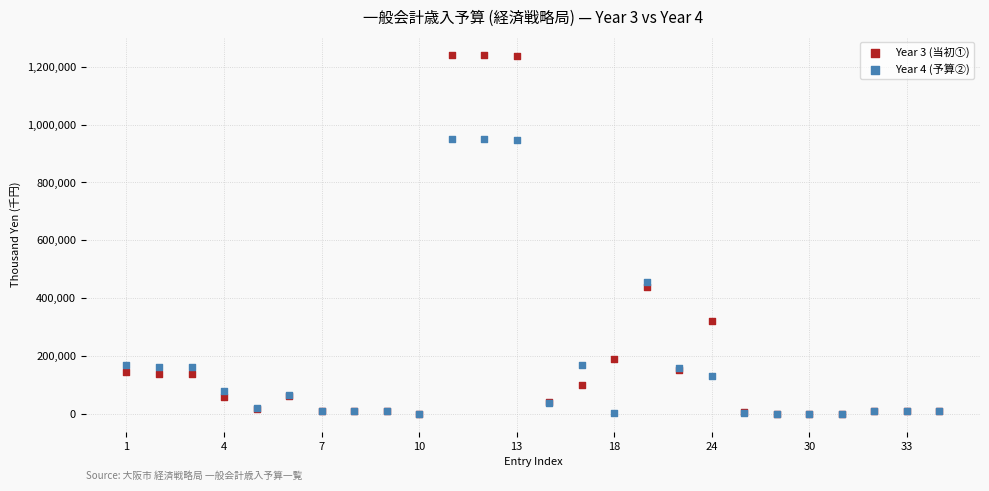

Across all series, what Y value is closest to 620898?

454153